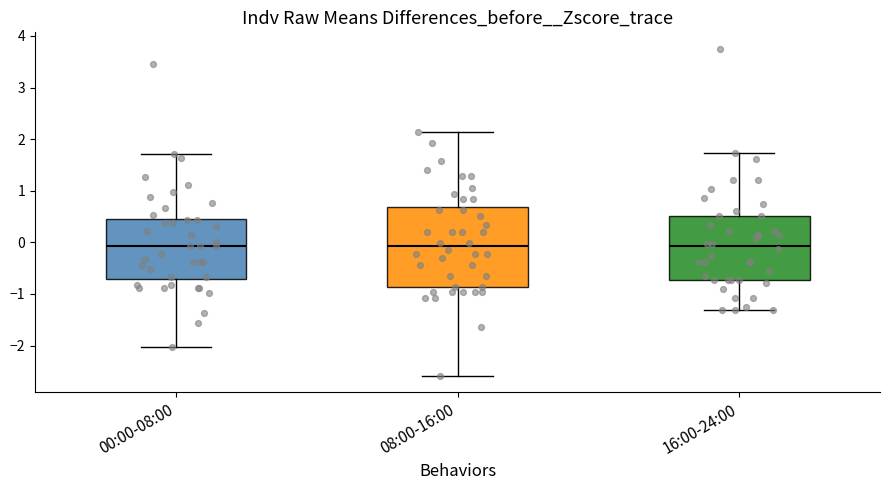

Where is the upper edge of the box for 16:00-24:00 on the y-axis? The values are not printed on the chart, so give them approximately, as read against the axis.

0.5